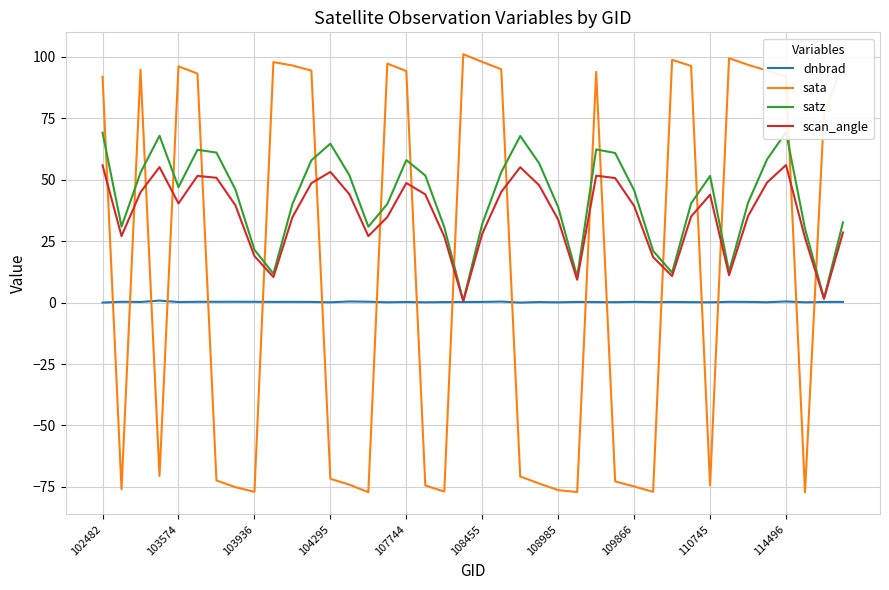

The dnbrad series shows 0.5 at 114496. True or false?

True